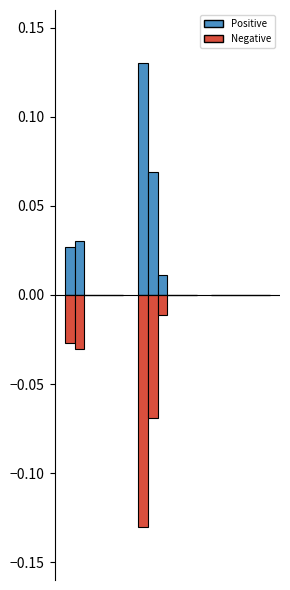

True or false: total-nameservers has a value of 0.1 at BB Online UK Limited.

False